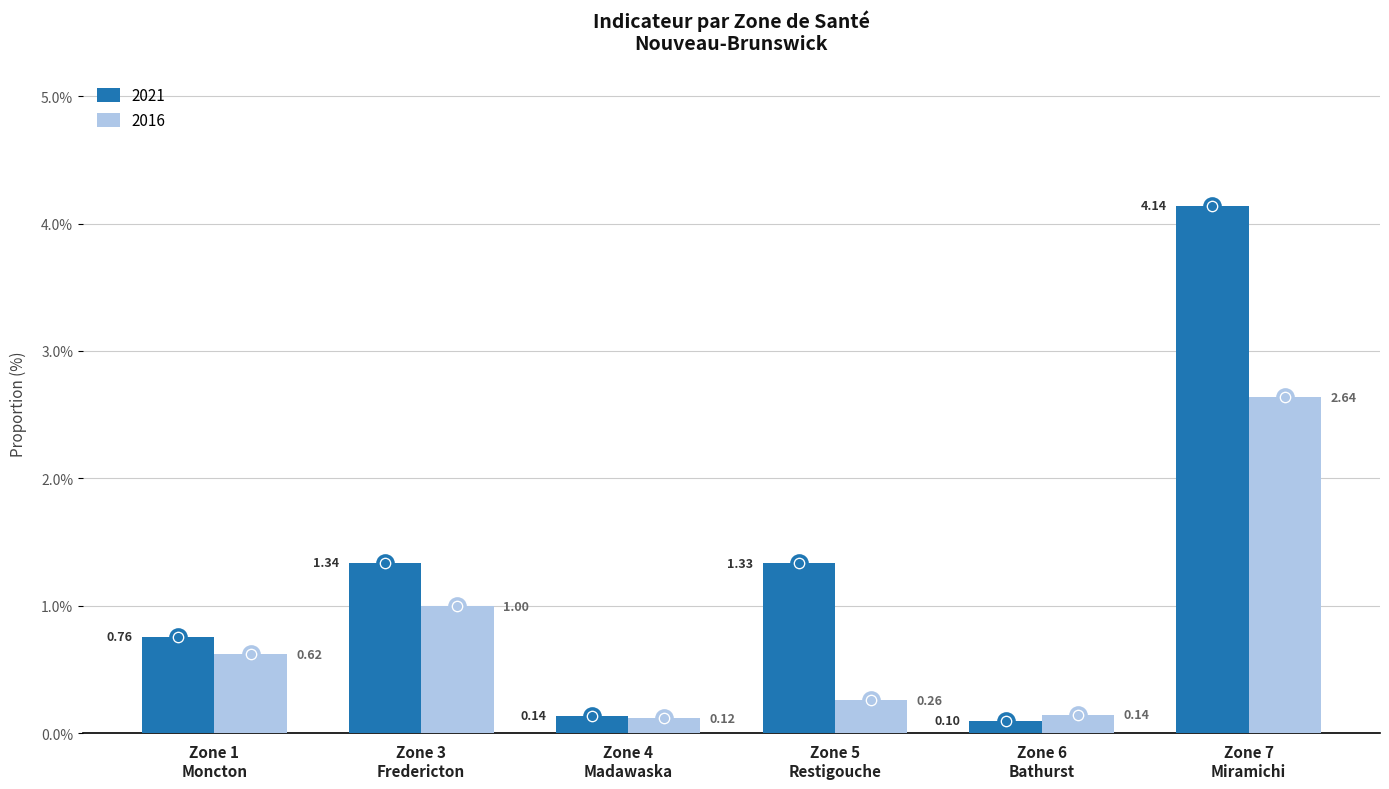

Which series has the largest total across all categories?

2021